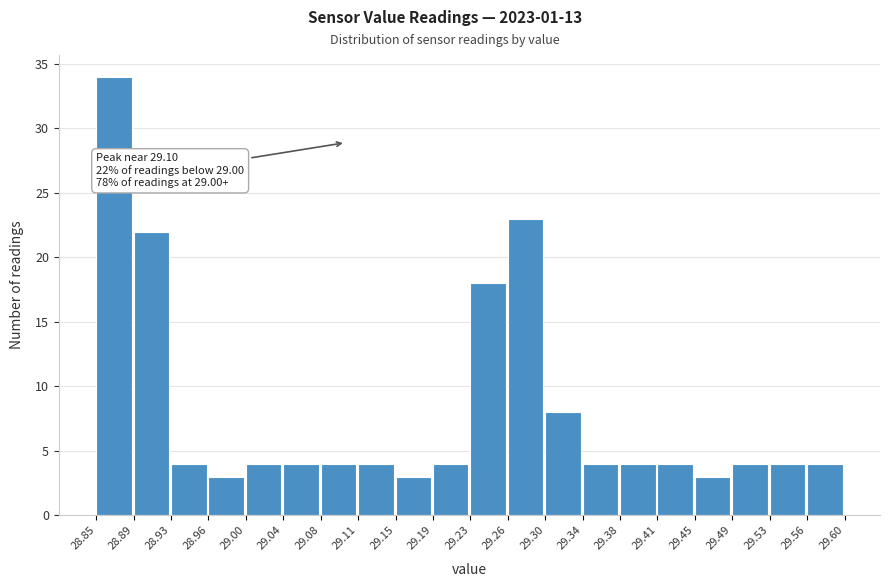

Which range on the x-axis has the tallest bar?

28.85 to 28.89